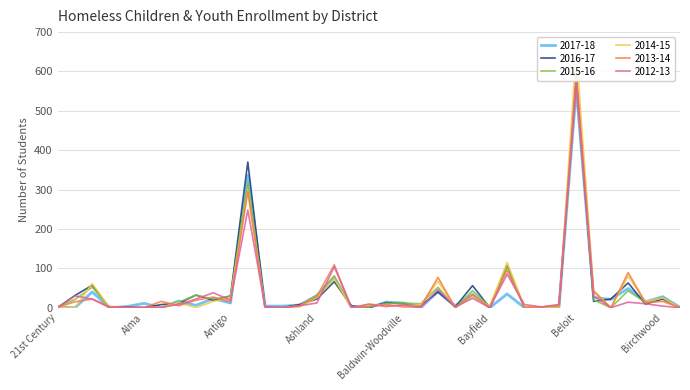

The 2017-18 series shows 76 at Ashwaubenon. True or false?

True